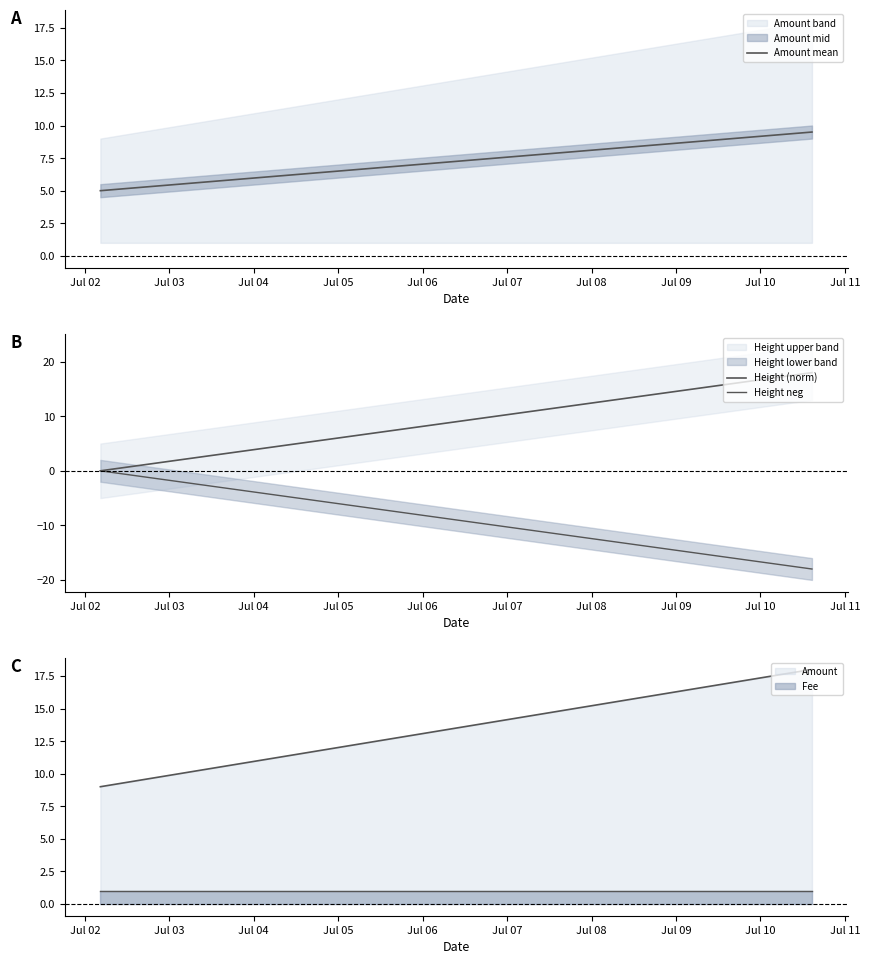

Is the value of Amount mean at Jul 03 greater than the value of Height (norm) at Jul 02?

Yes